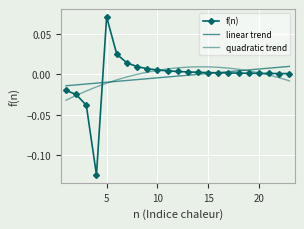

Which series ends up on top after the final intersection of quadratic trend and f(n)?

f(n)